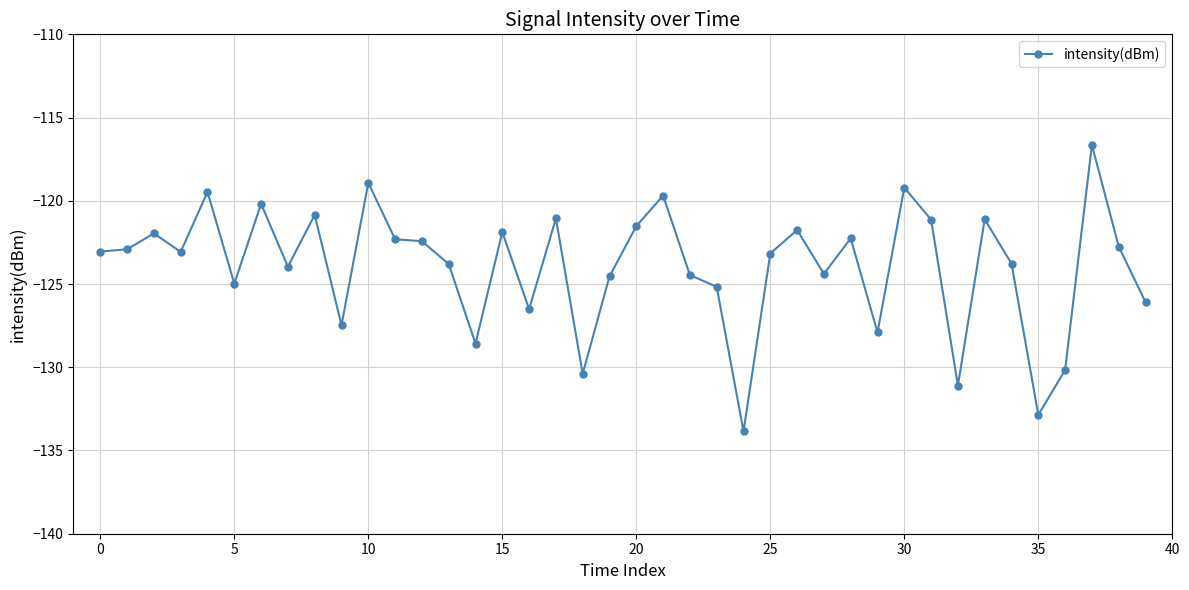

What is the minimum value shown in the chart?

-133.9